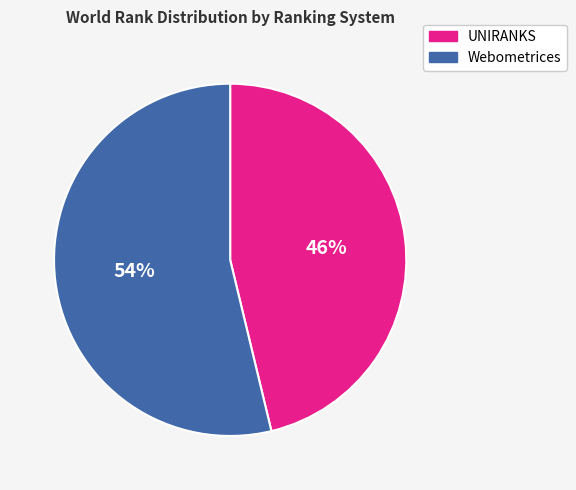

Which slice is the smallest?

UNIRANKS